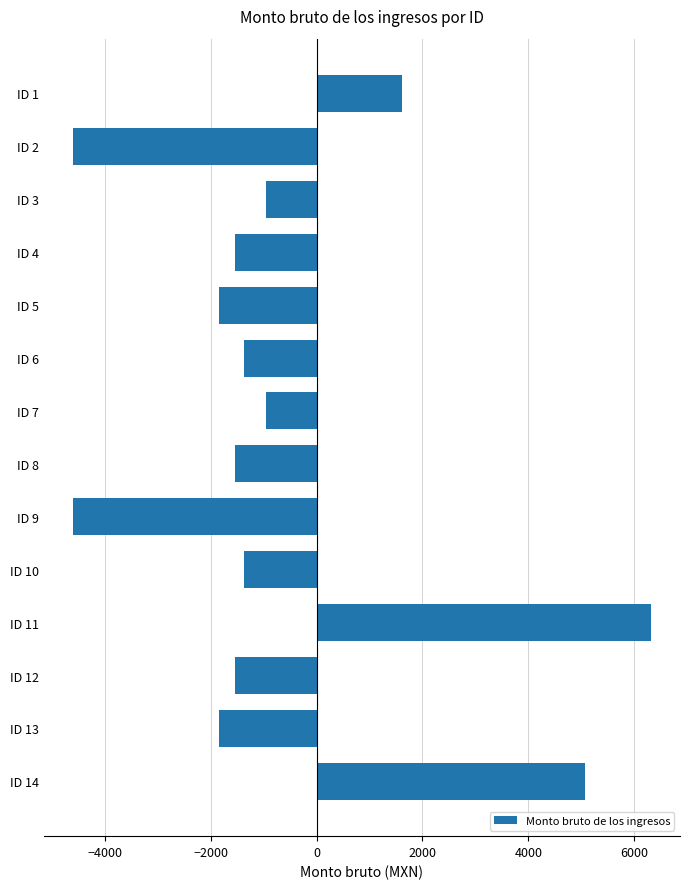

What is the smallest value displayed?

-4605.3